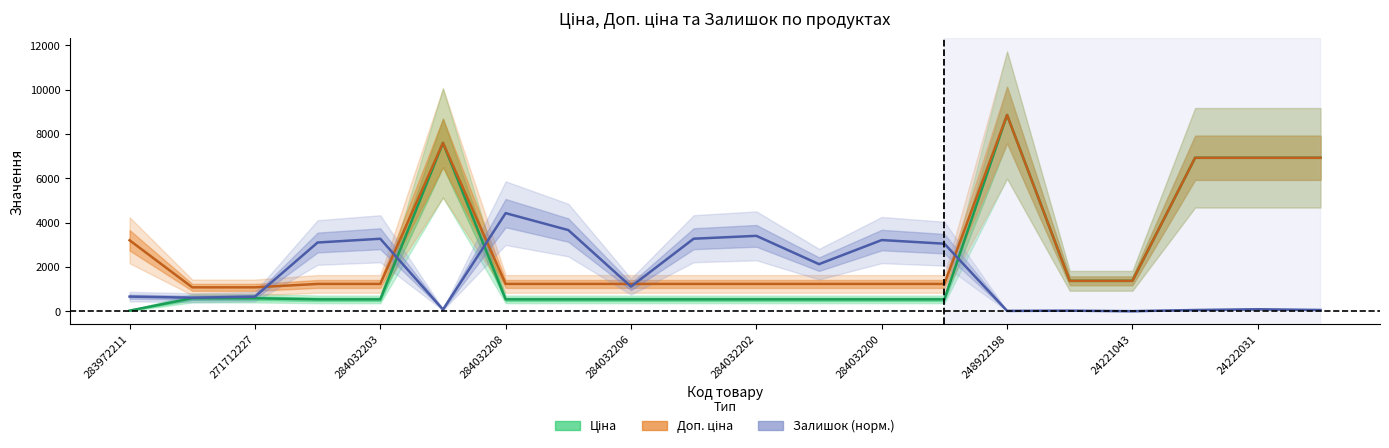

Is it true that Ціна equals 6925.7 at 19?

True